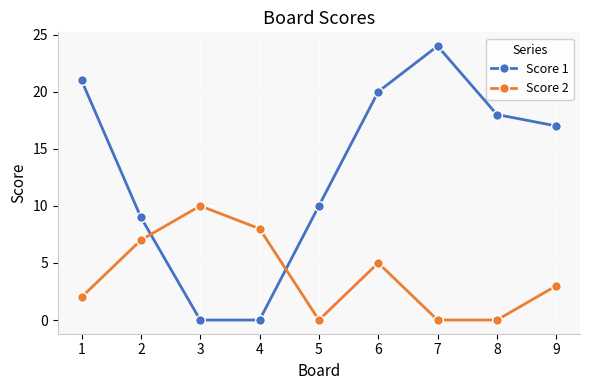

How many lines are shown in the chart?

2